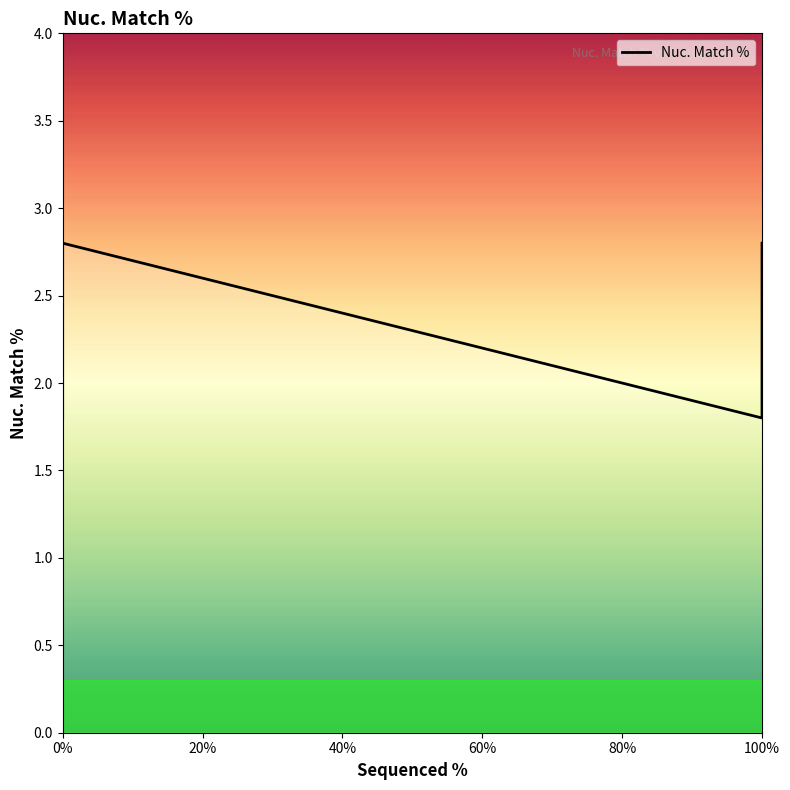

How many lines are shown in the chart?

1